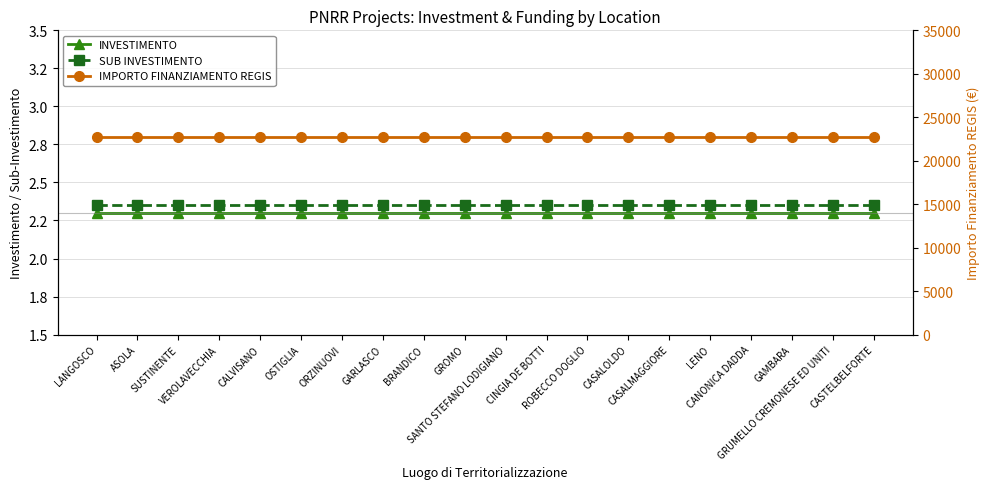

What is the minimum value for INVESTIMENTO?

2.3